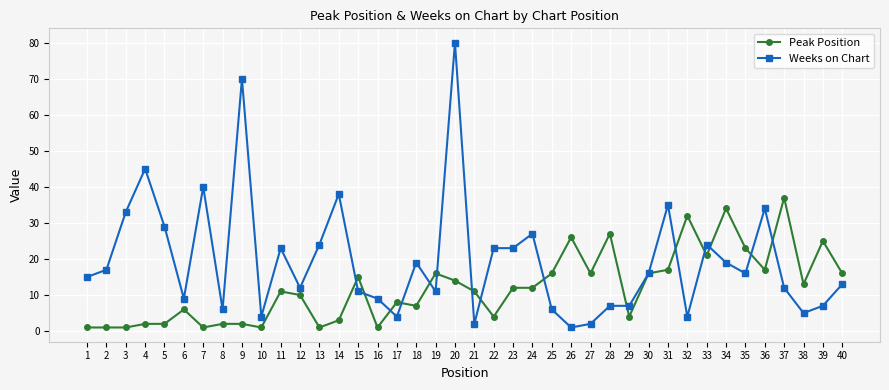

Reading left to right, what are all the values shown in this chart?

Peak Position: 1=1	2=1	3=1	4=2	5=2	6=6	7=1	8=2	9=2	10=1	11=11	12=10	13=1	14=3	15=15	16=1	17=8	18=7	19=16	20=14	21=11	22=4	23=12	24=12	25=16	26=26	27=16	28=27	29=4	30=16	31=17	32=32	33=21	34=34	35=23	36=17	37=37	38=13	39=25	40=16
Weeks on Chart: 1=15	2=17	3=33	4=45	5=29	6=9	7=40	8=6	9=70	10=4	11=23	12=12	13=24	14=38	15=11	16=9	17=4	18=19	19=11	20=80	21=2	22=23	23=23	24=27	25=6	26=1	27=2	28=7	29=7	30=16	31=35	32=4	33=24	34=19	35=16	36=34	37=12	38=5	39=7	40=13